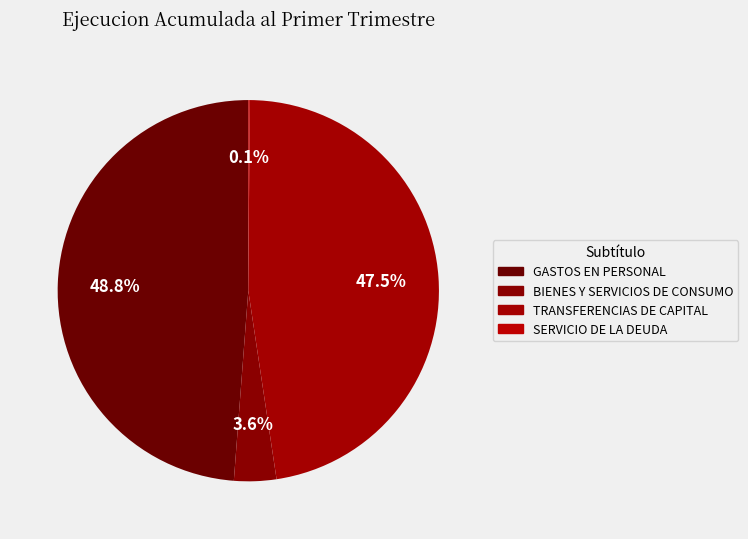

Do BIENES Y SERVICIOS DE CONSUMO and SERVICIO DE LA DEUDA together represent more than half of the pie?

No